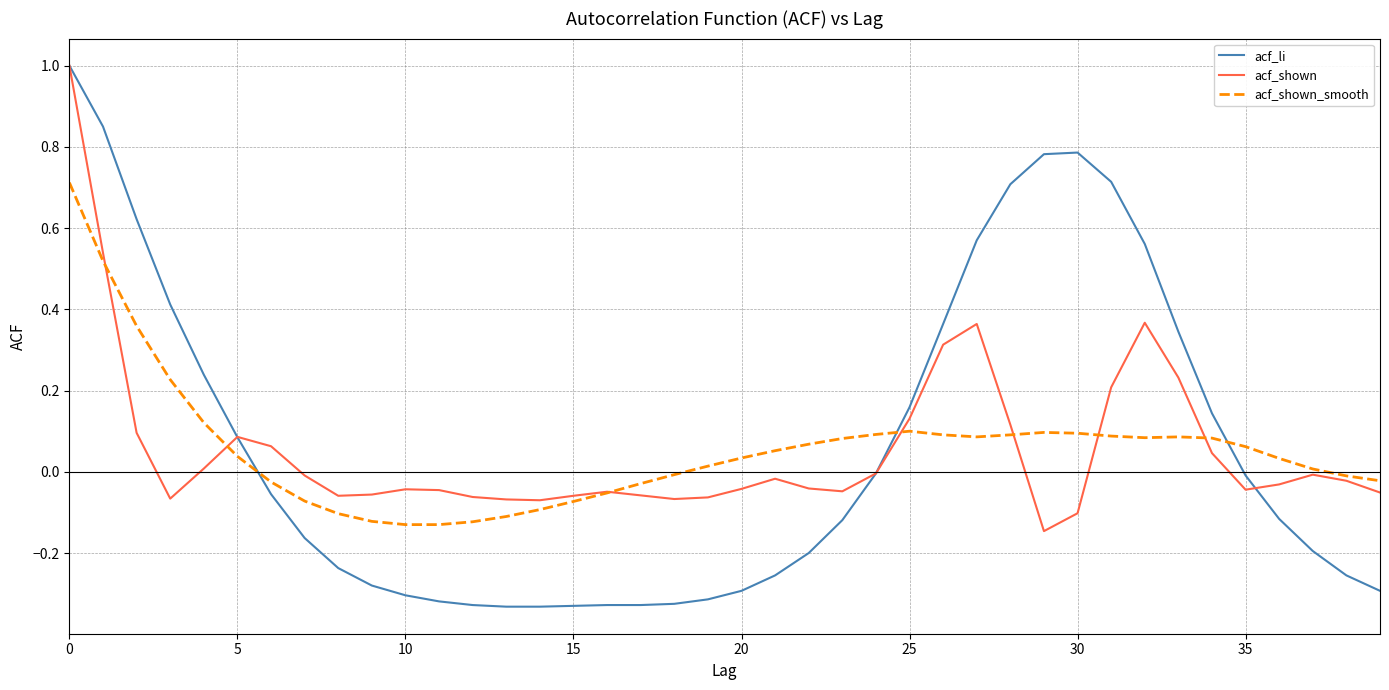

Which series has the widest spread of values?

acf_li